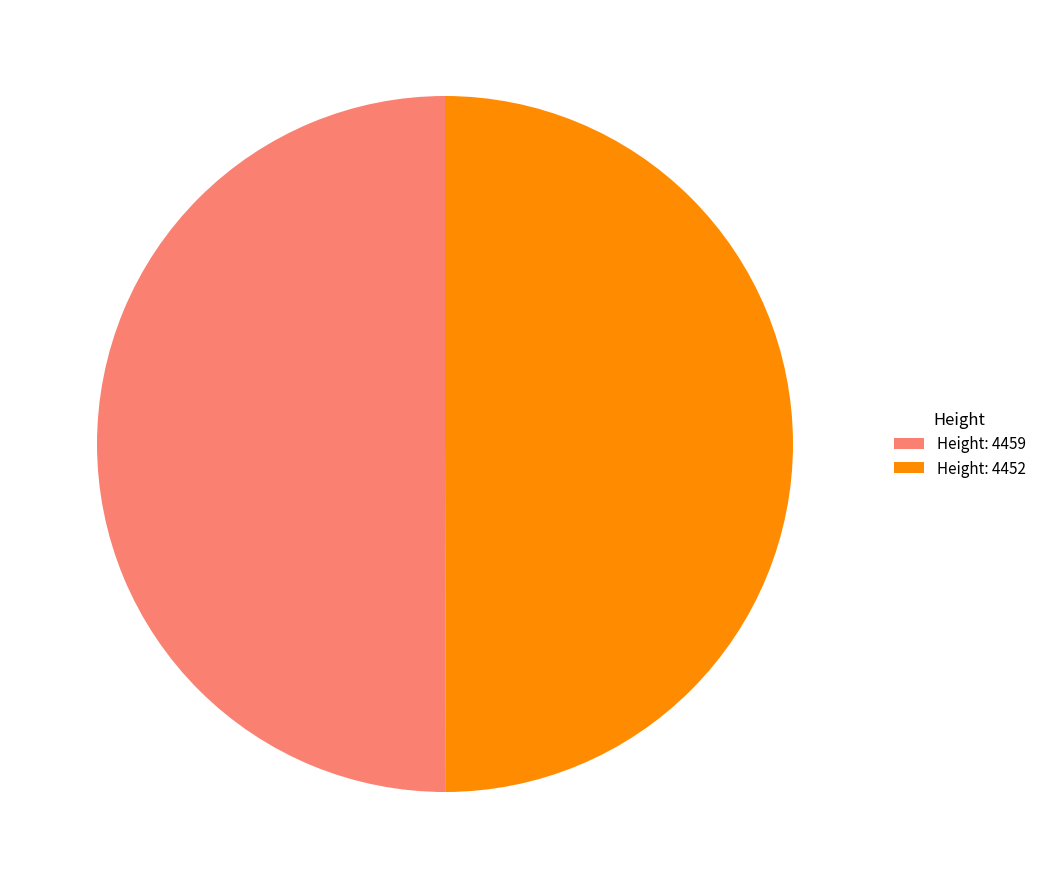

Is it true that Height: 4452 is 50% of the pie?

True